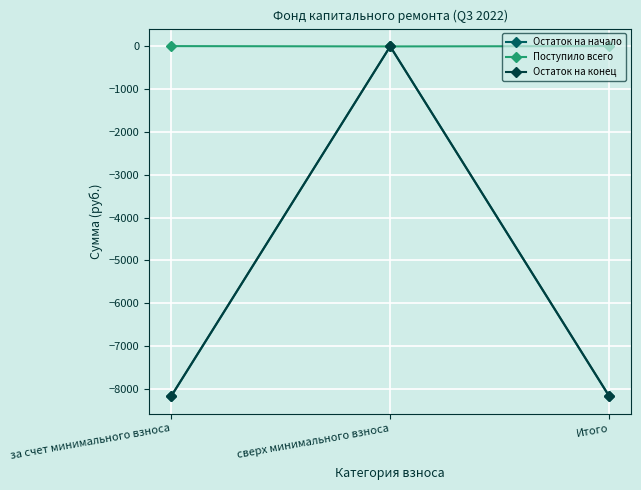

What is the label of the 3rd point from the left?

Итого